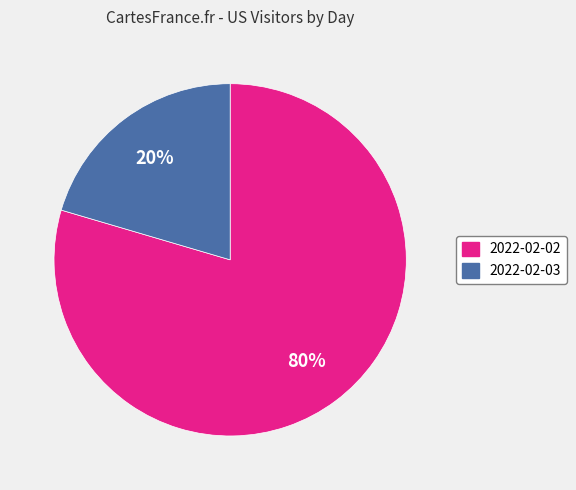

Which has a higher value, 2022-02-03 or 2022-02-02?

2022-02-02